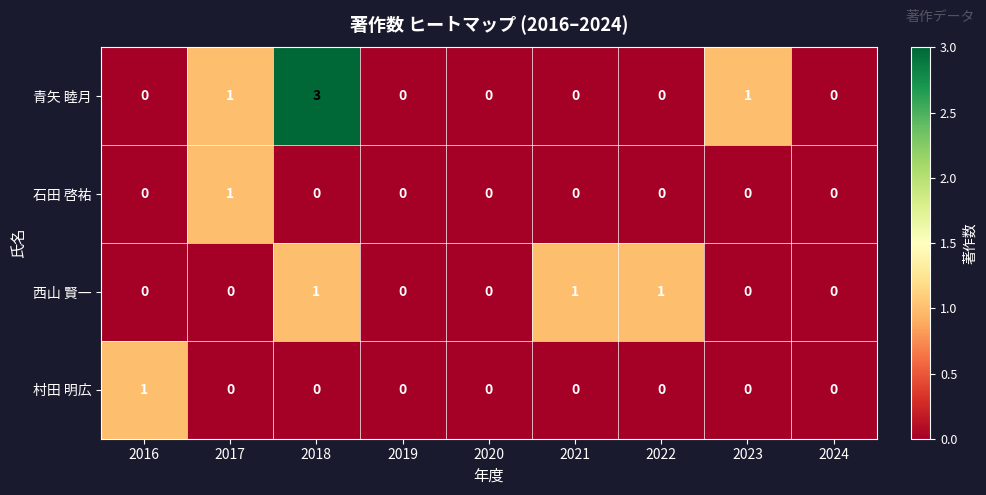

Between 2019 and 2023, which series saw the biggest shift?

青矢 睦月